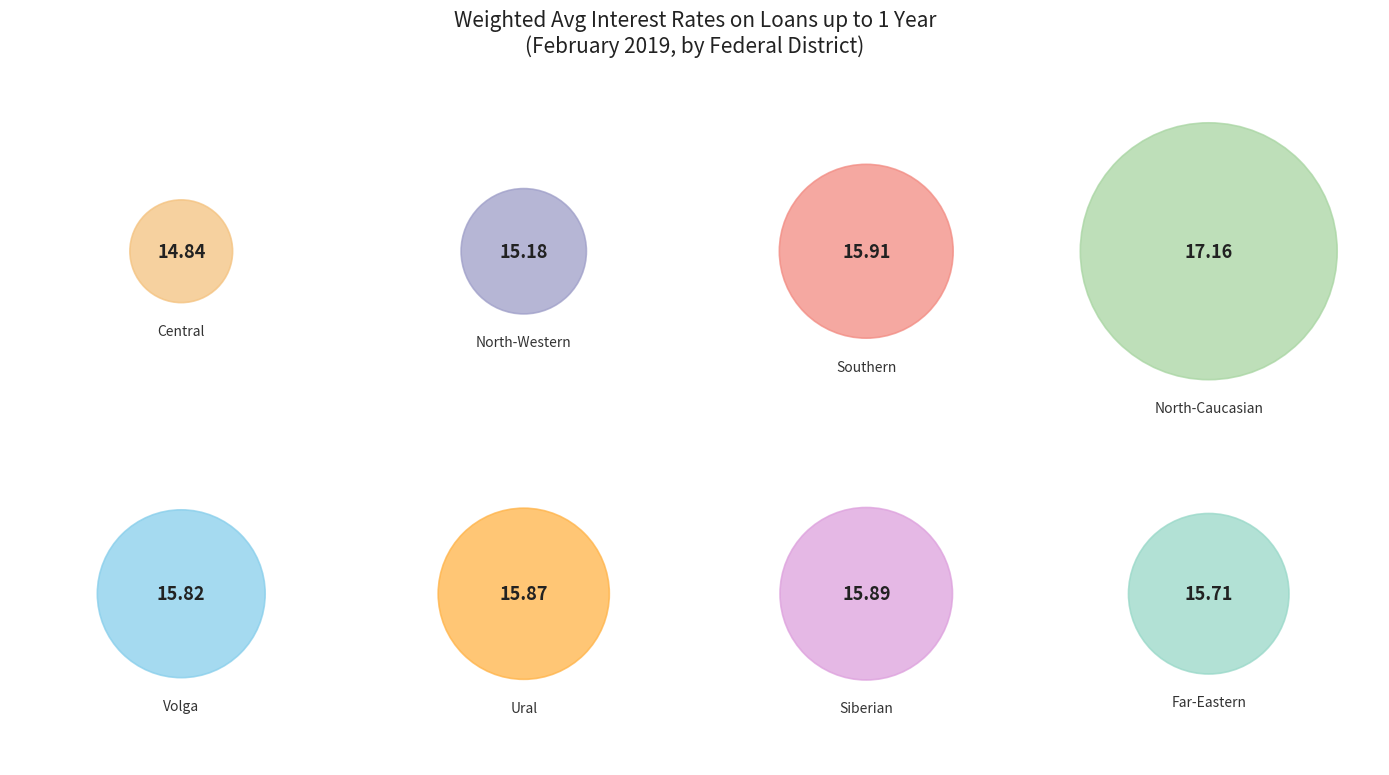

To the nearest percent, what portion does FAR-EASTERN FEDERAL DISTRICT represent?

12%